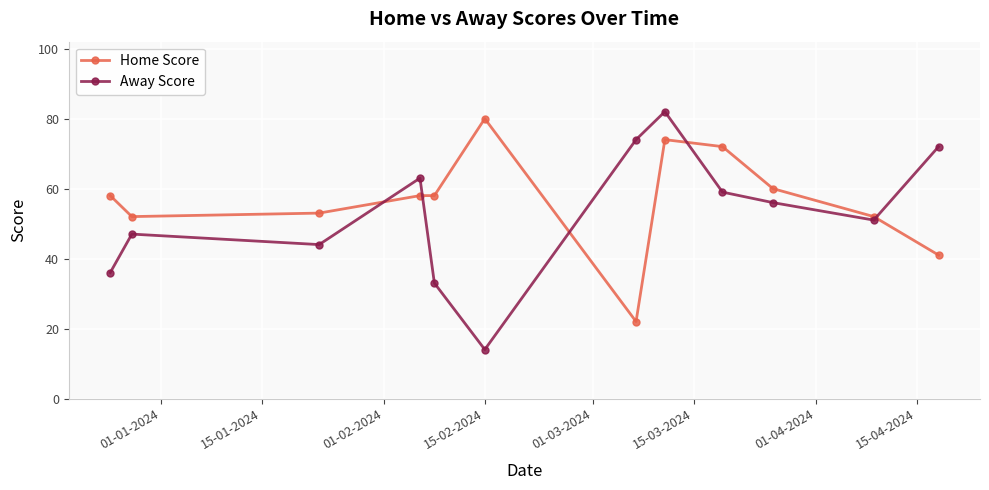

True or false: Away Score has more than 1 points higher than both neighbors.

True